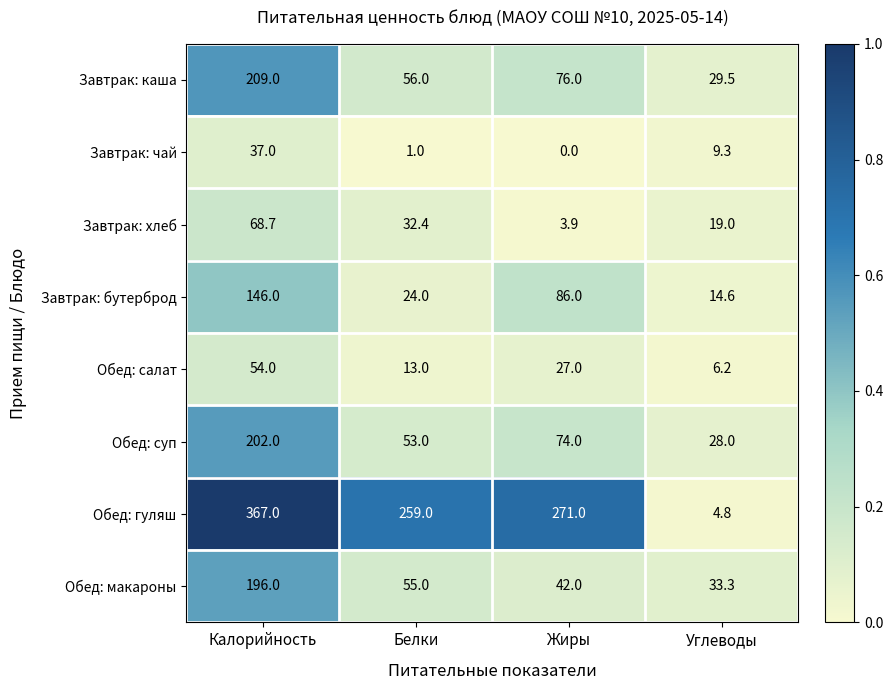

At how many categories does at least one series exceed 94?

3